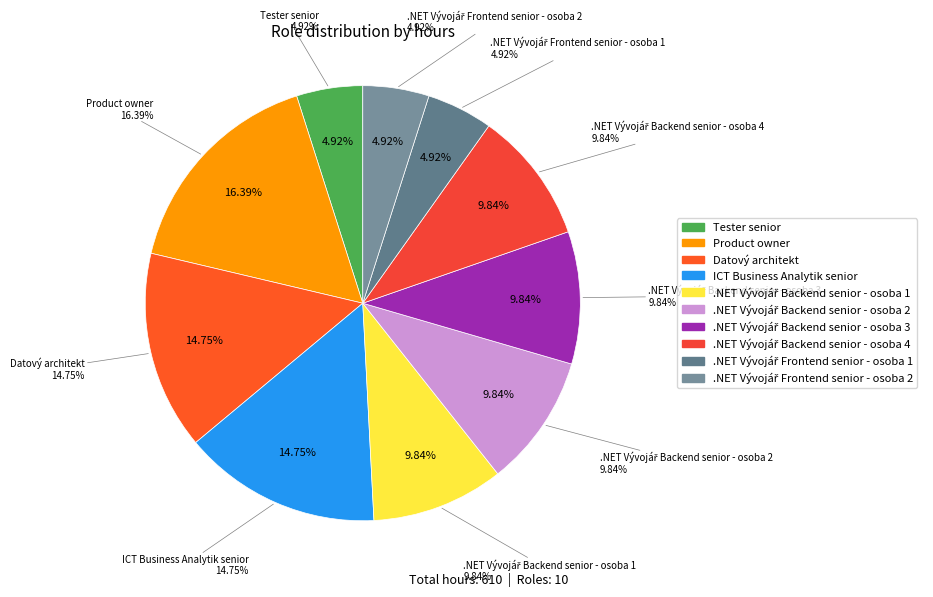

Is there any slice that represents more than half of the pie?

No